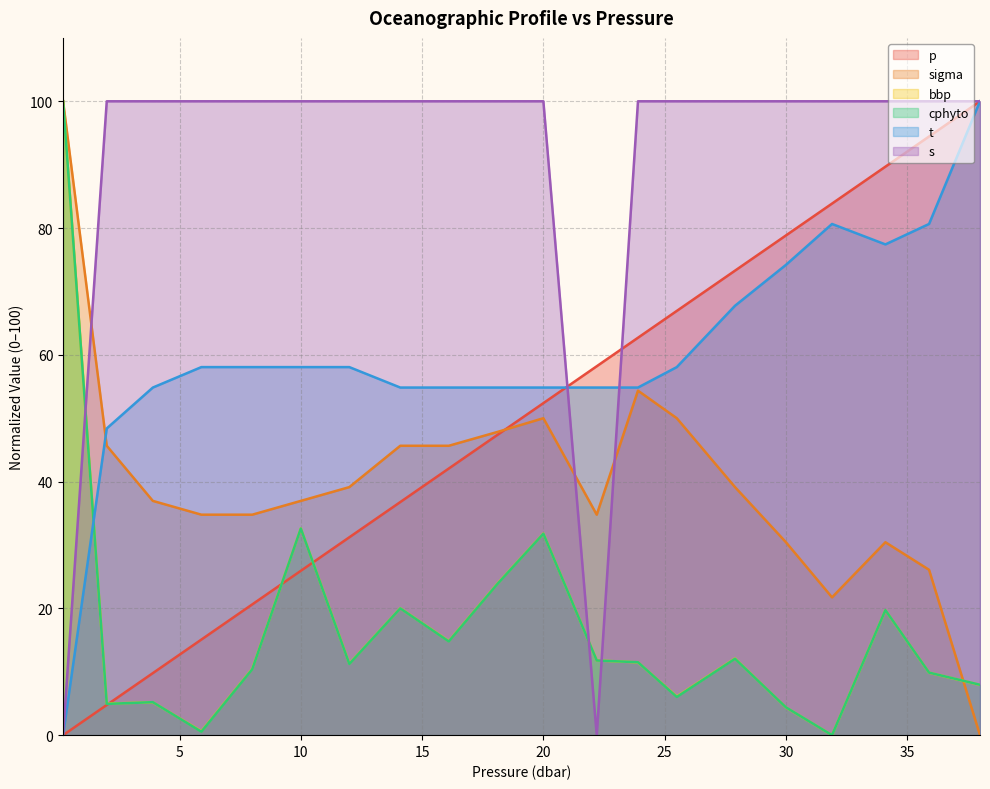

Reading left to right, what are all the values shown in this chart?

p: 0.0	4.8	9.8	15.1	20.6	25.9	31.2	36.8	42.1	47.4	52.4	58.2	62.7	66.9	73.3	78.8	83.9	89.7	94.4	100.0
sigma: 100.0	45.7	37.0	34.8	34.8	37.0	39.1	45.7	45.7	47.8	50.0	34.8	54.3	50.0	39.1	30.4	21.7	30.4	26.1	0.0
bbp: 100.0	5.0	5.2	0.6	10.5	32.6	11.3	20.0	14.8	23.9	31.8	11.8	11.5	6.1	12.1	4.4	0.0	19.7	9.9	7.9
cphyto: 100.0	4.9	5.2	0.5	10.4	32.6	11.2	20.0	14.8	23.8	31.8	11.8	11.5	6.0	12.1	4.4	0.0	19.7	9.9	7.9
t: 0.0	48.4	54.8	58.1	58.1	58.1	58.1	54.8	54.8	54.8	54.8	54.8	54.8	58.1	67.7	74.2	80.6	77.4	80.6	100.0
s: 0.0	100.0	100.0	100.0	100.0	100.0	100.0	100.0	100.0	100.0	100.0	0.0	100.0	100.0	100.0	100.0	100.0	100.0	100.0	100.0